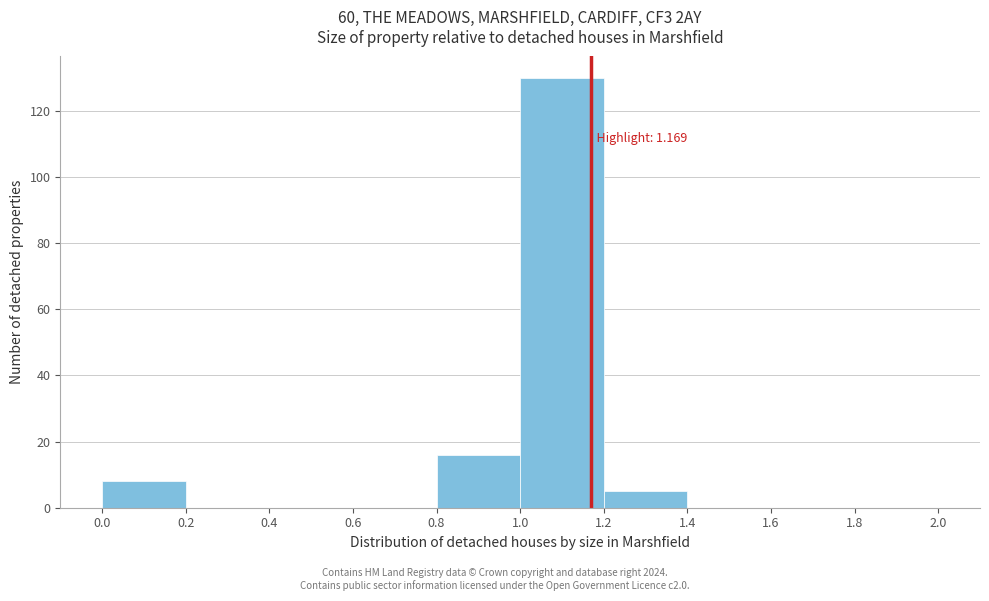

Which range on the x-axis has the tallest bar?

1.0 to 1.2